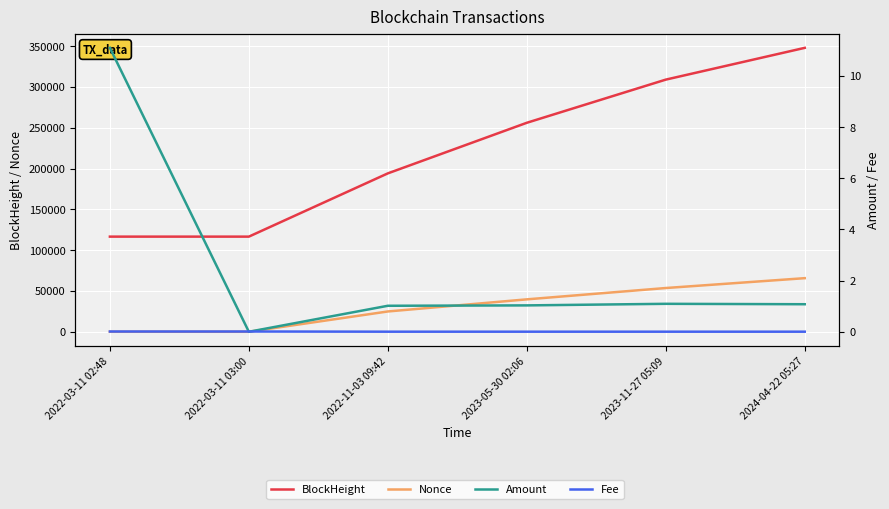

What is the sum of the Amount values at 2022-11-03 09:42 and 2022-03-11 03:00?

1.0